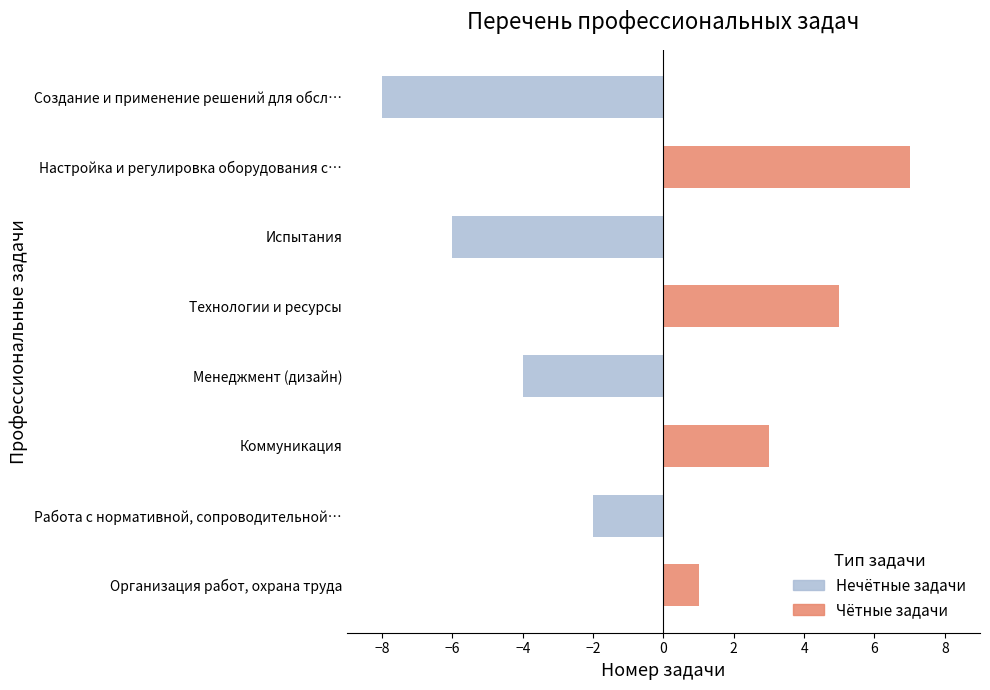

What is the value of the Нечётные задачи bar at the 2nd from the left?

-2